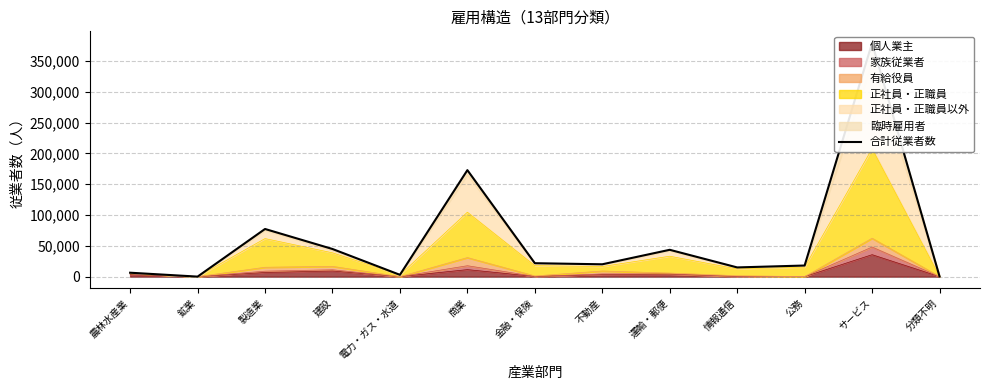

What is the ratio of the value at 電力・ガス・水道 to the value at 分類不明?

7.0